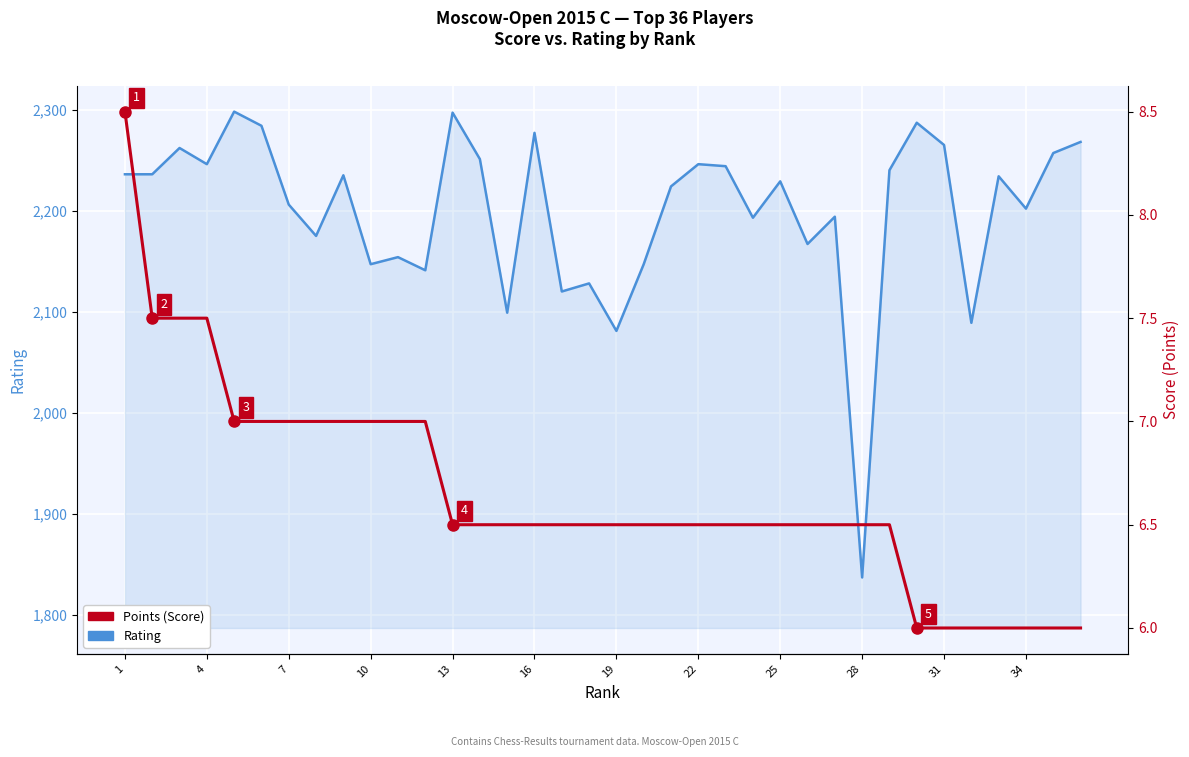

Between 27 and 31, which series saw the biggest shift?

Rating